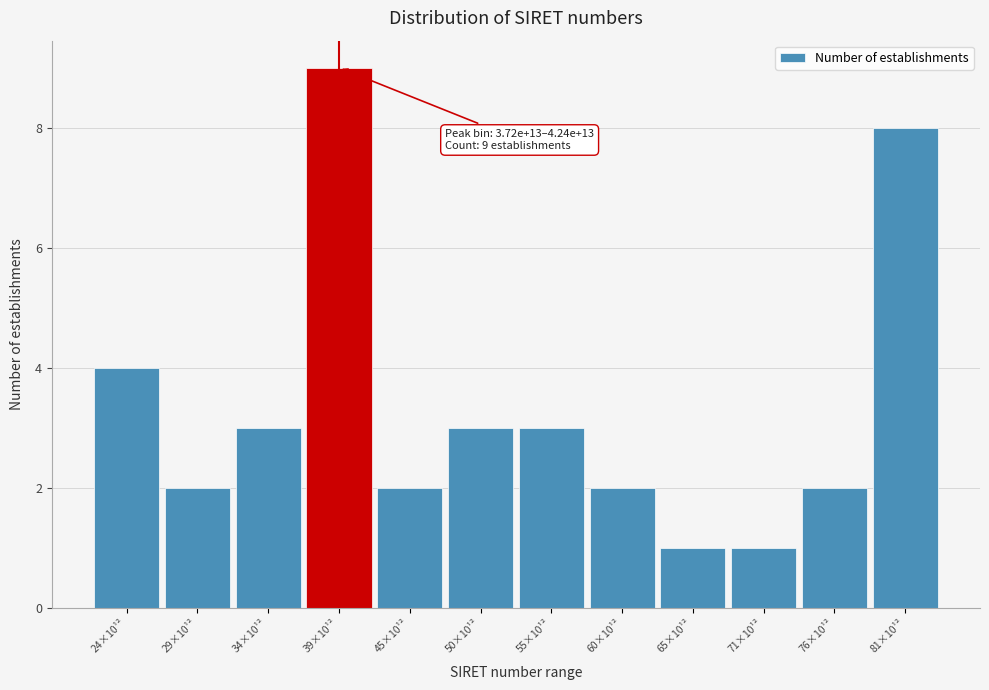

Reading right to left, what are all the values shown in this chart?

8	2	1	1	2	3	3	2	9	3	2	4